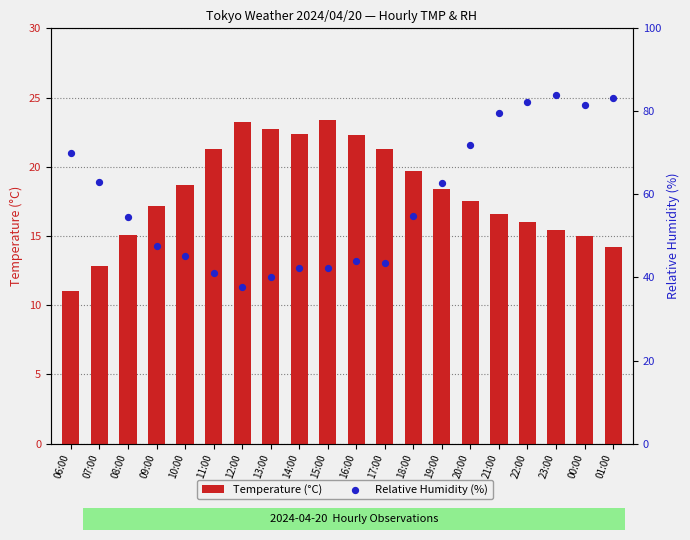

Is the value of Relative Humidity (%) at 21:00 greater than the value of Temperature (°C) at 22:00?

Yes